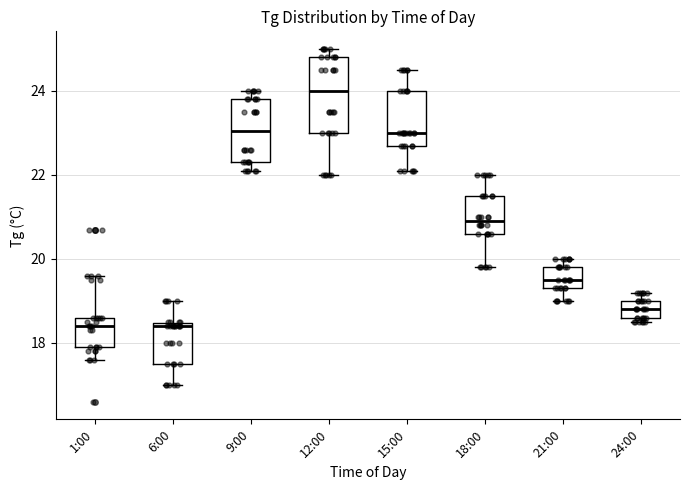

Comparing the boxes themselves (not the whiskers), which one is the tallest?

12:00